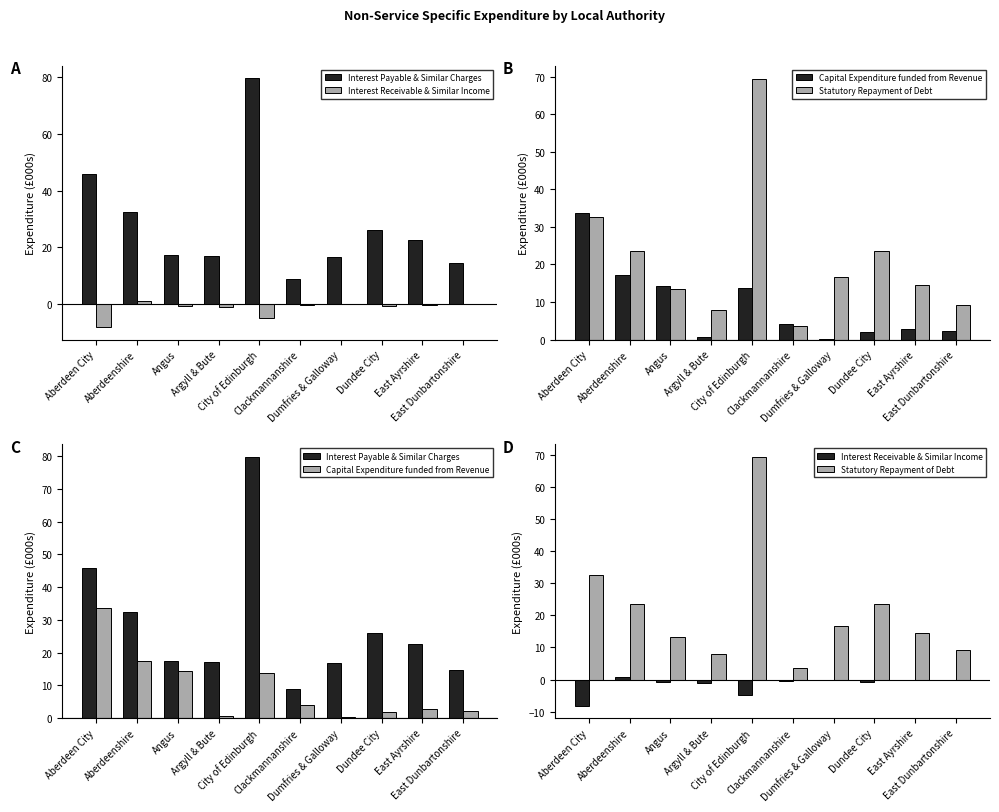

What is the value of the Interest Payable & Similar Charges bar at the 9th from the left?

22.5